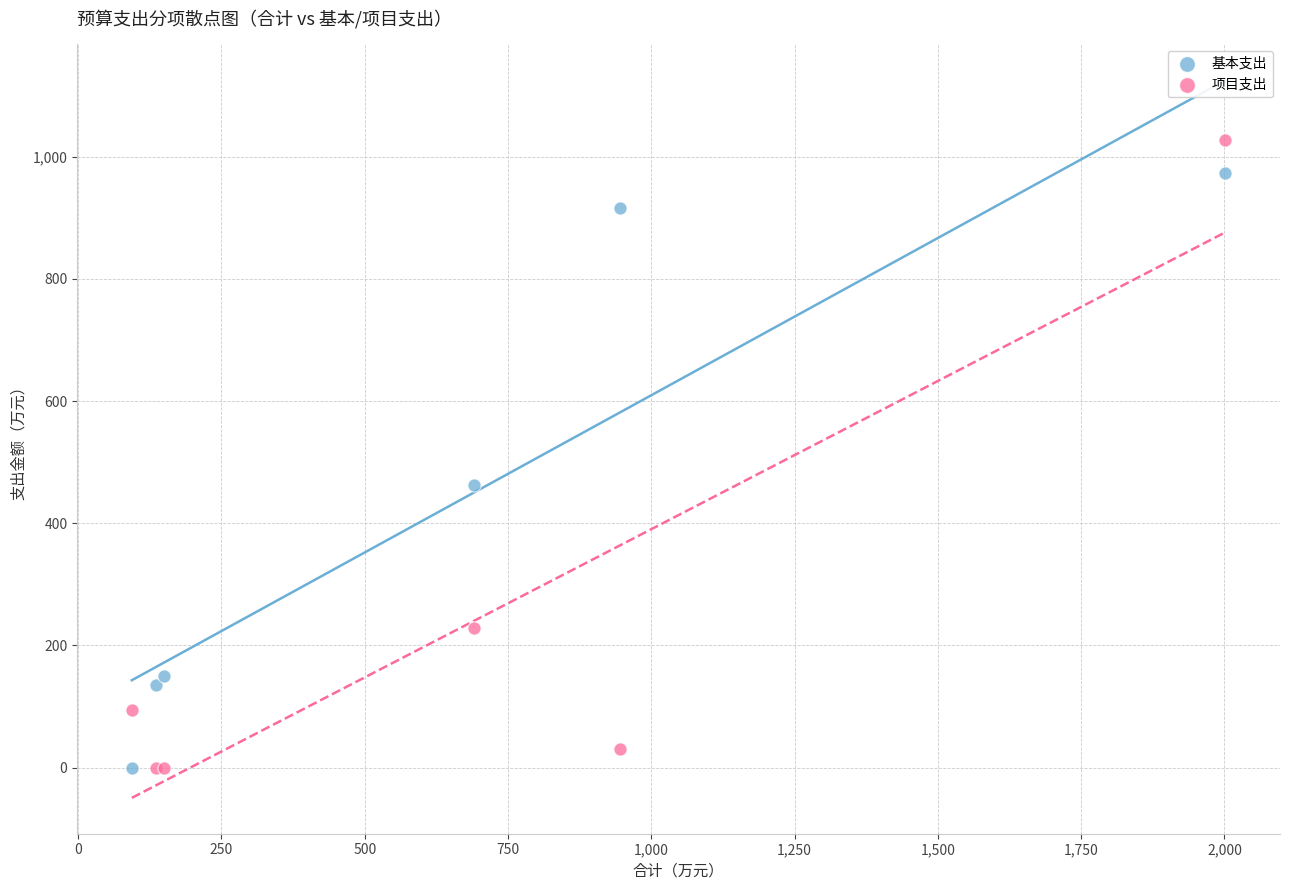

Which series contains the highest Y value?

项目支出